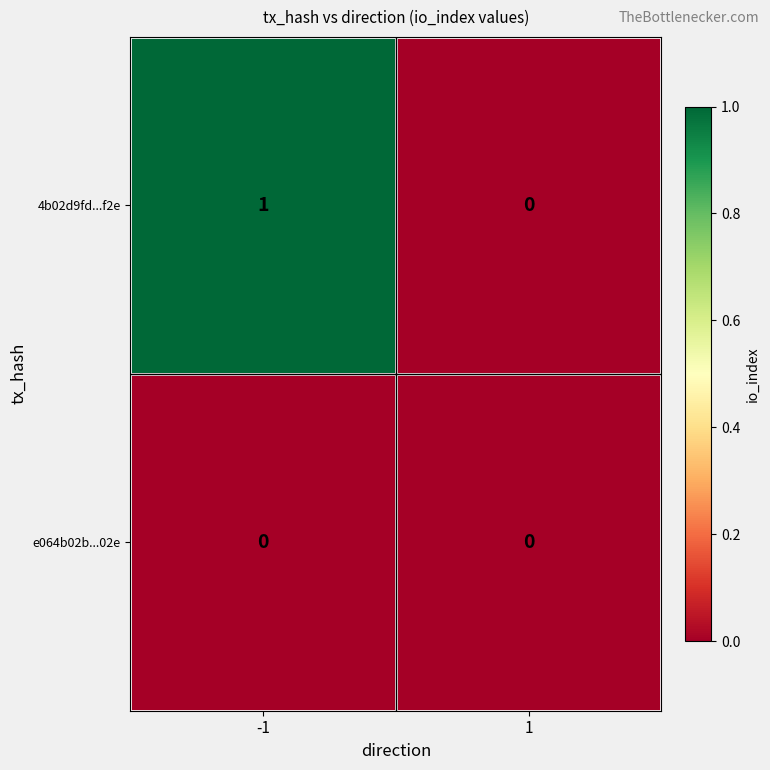

List the series in order of their peak value, highest first.

4b02d9fd...f2e, e064b02b...02e